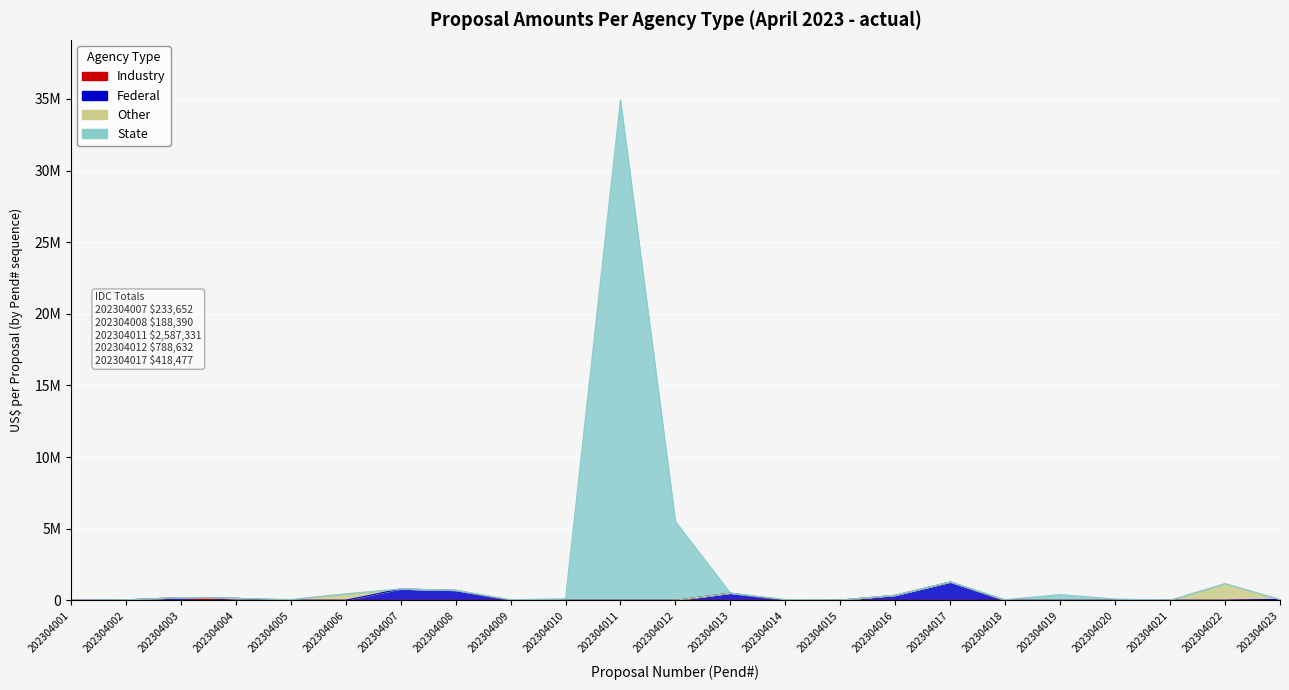

Is it true that Industry equals 0 at 202304021?

True